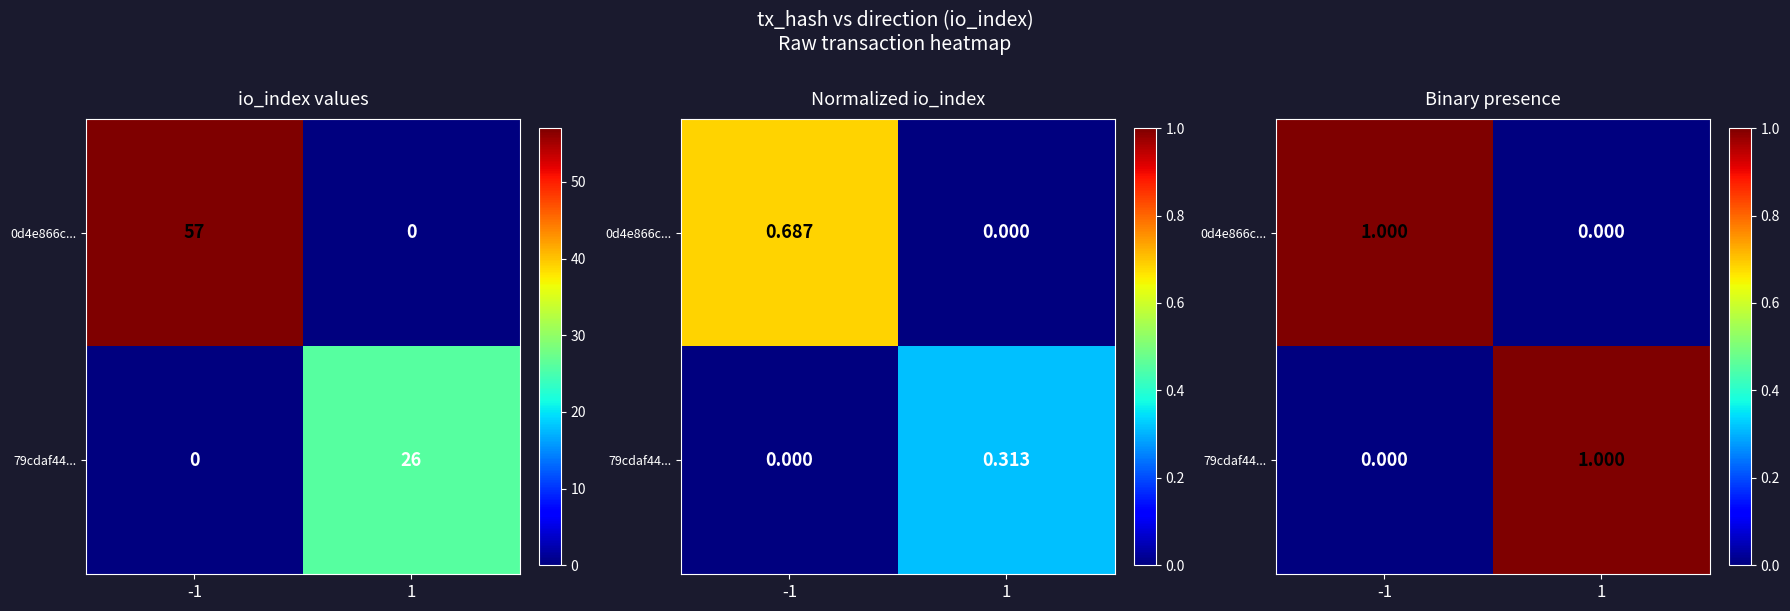

Which label corresponds to the smallest value in the chart?

1